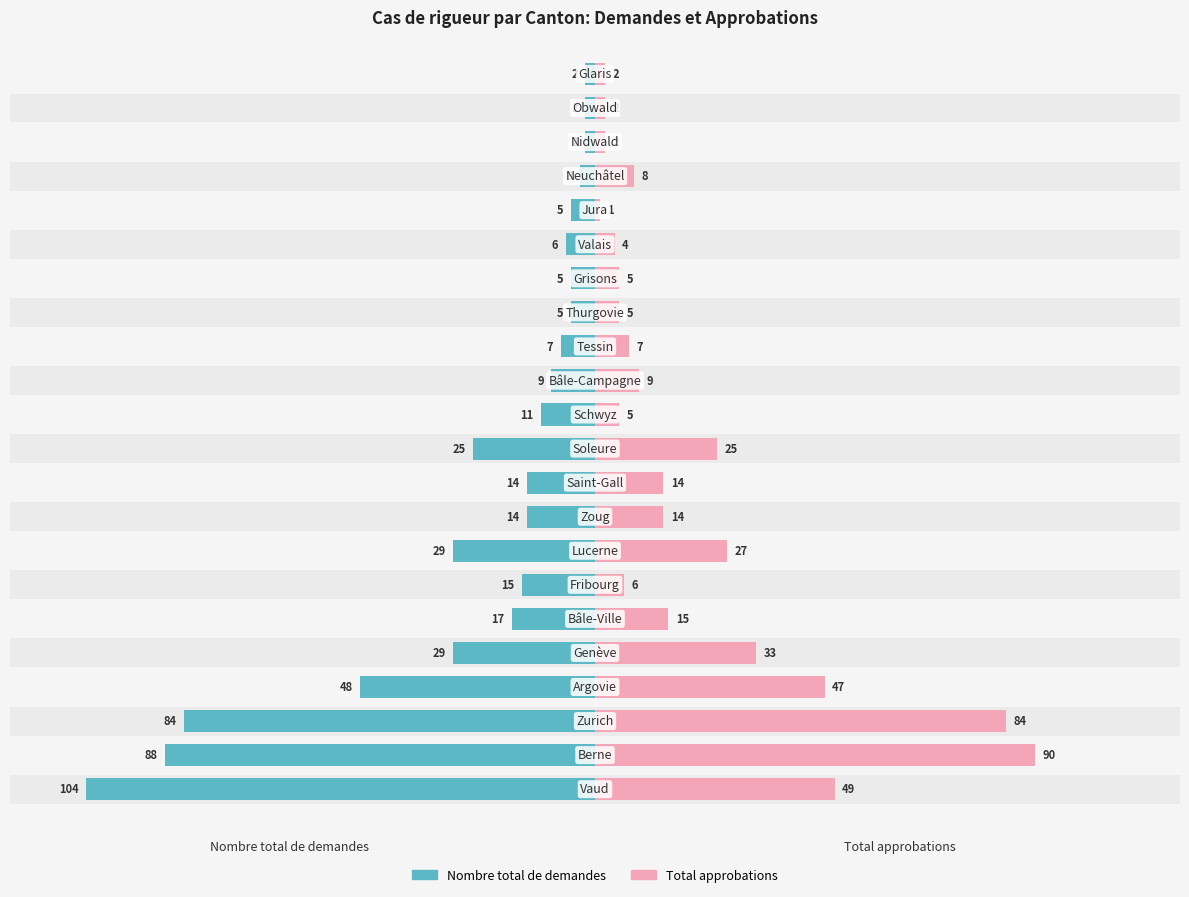

Rank the categories by Nombre total de demandes value from lowest to highest.

0, 1, 2, 3, 4, 7, 10, 5, 6, 8, 9, 11, 12, 13, 16, 14, 15, 17, 18, 19, 20, 21